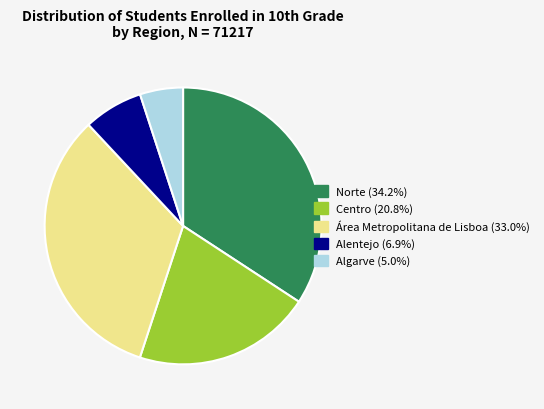

How many segments does this pie chart have?

5